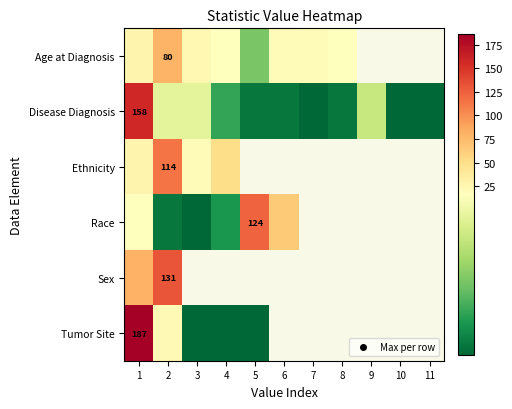

At which label is Sex closest to 106?

1